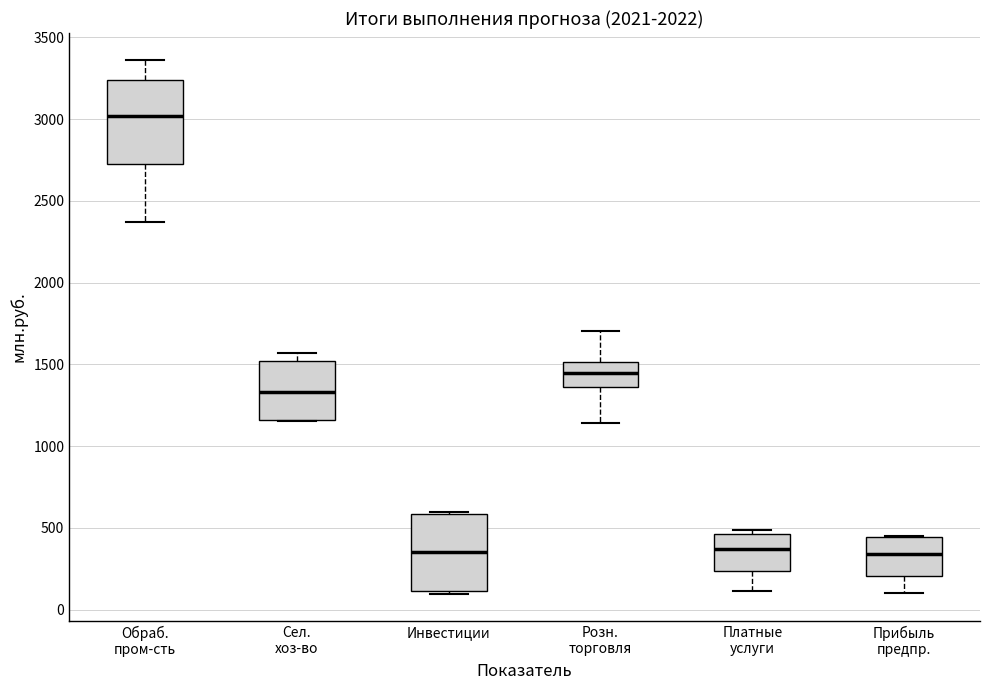

Which box's median line is the highest?

Обраб. пром-сть